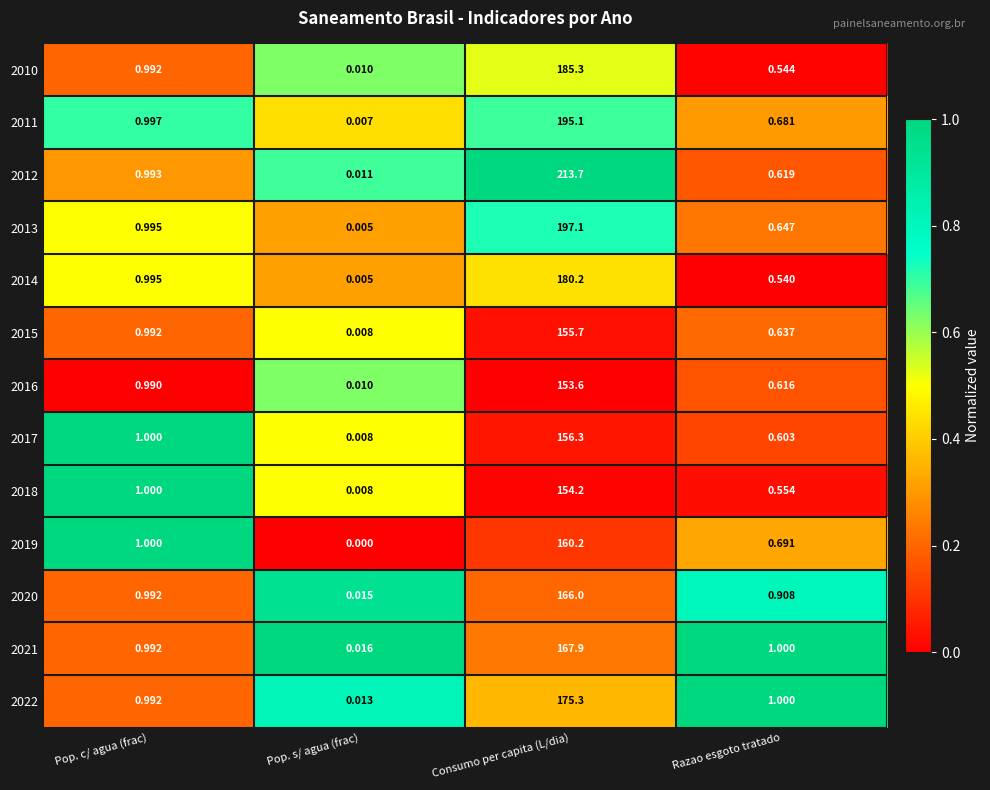

List the labels in order of 2022 value, largest first.

Consumo per capita (L/dia), Razao esgoto tratado, Pop. c/ agua (frac), Pop. s/ agua (frac)